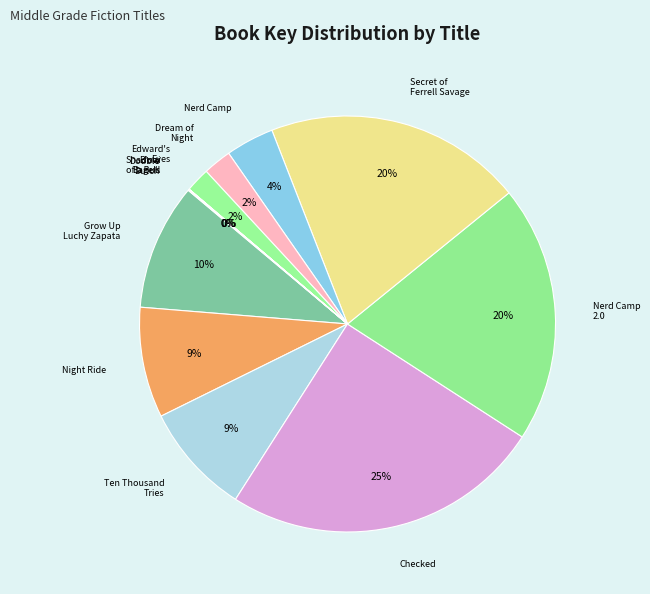

Which slice is the smallest?

Shadow of a Bull